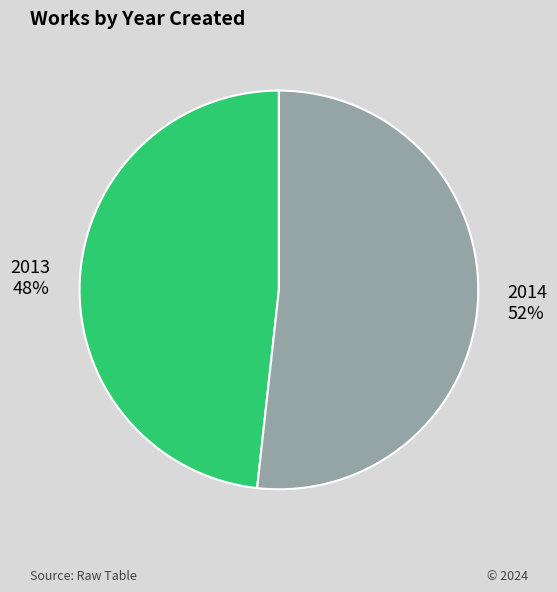

What is the largest slice in the pie chart?

2014